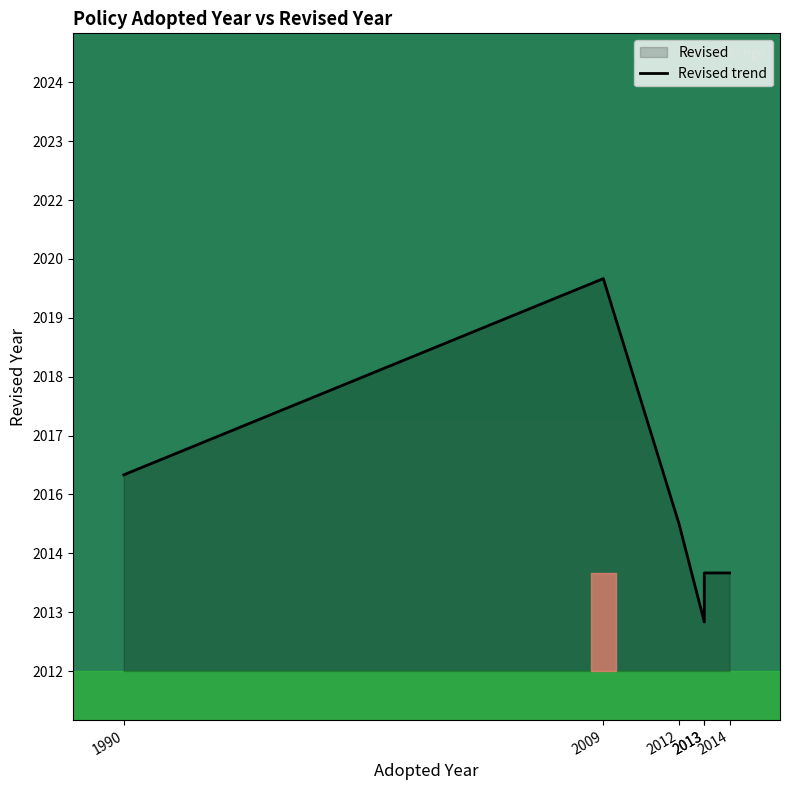

What is the change in value from 1990 to 2009?

+4